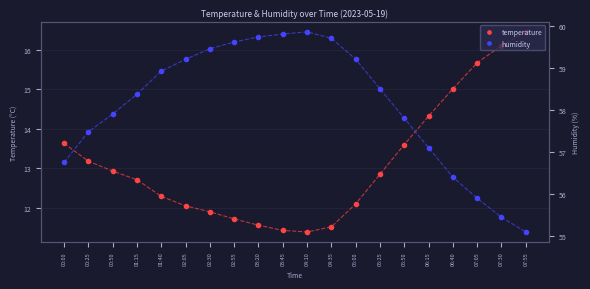

At which label does temperature first exceed 12?

00:00